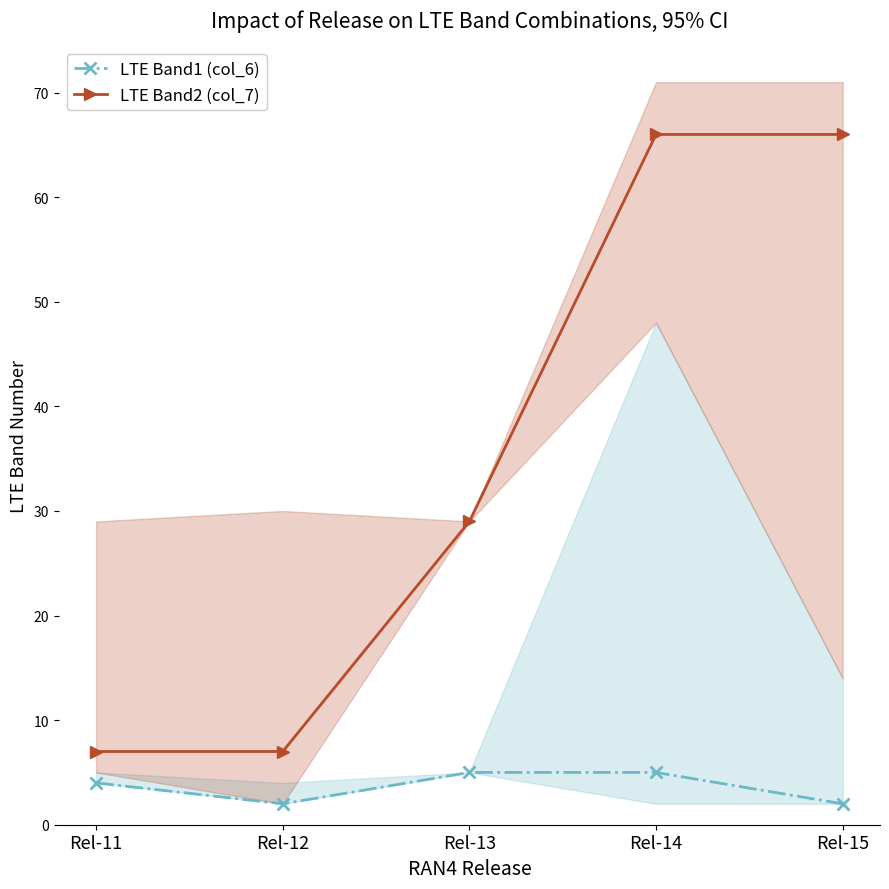

Which category has the highest value in the LTE Band1 (col_6) series?

Rel-13